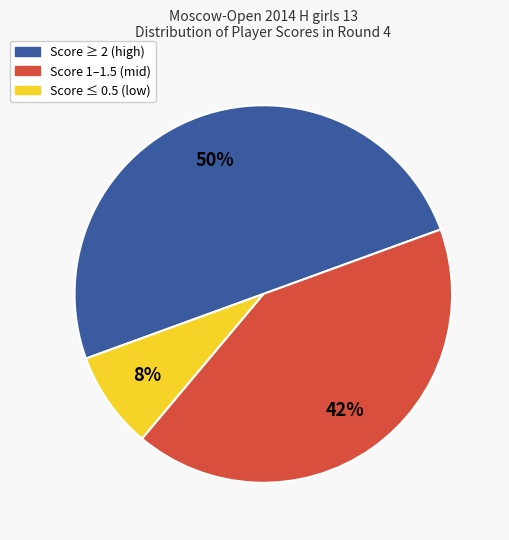

Do Score ≥ 2 (high) and Score 1–1.5 (mid) together represent more than half of the pie?

Yes